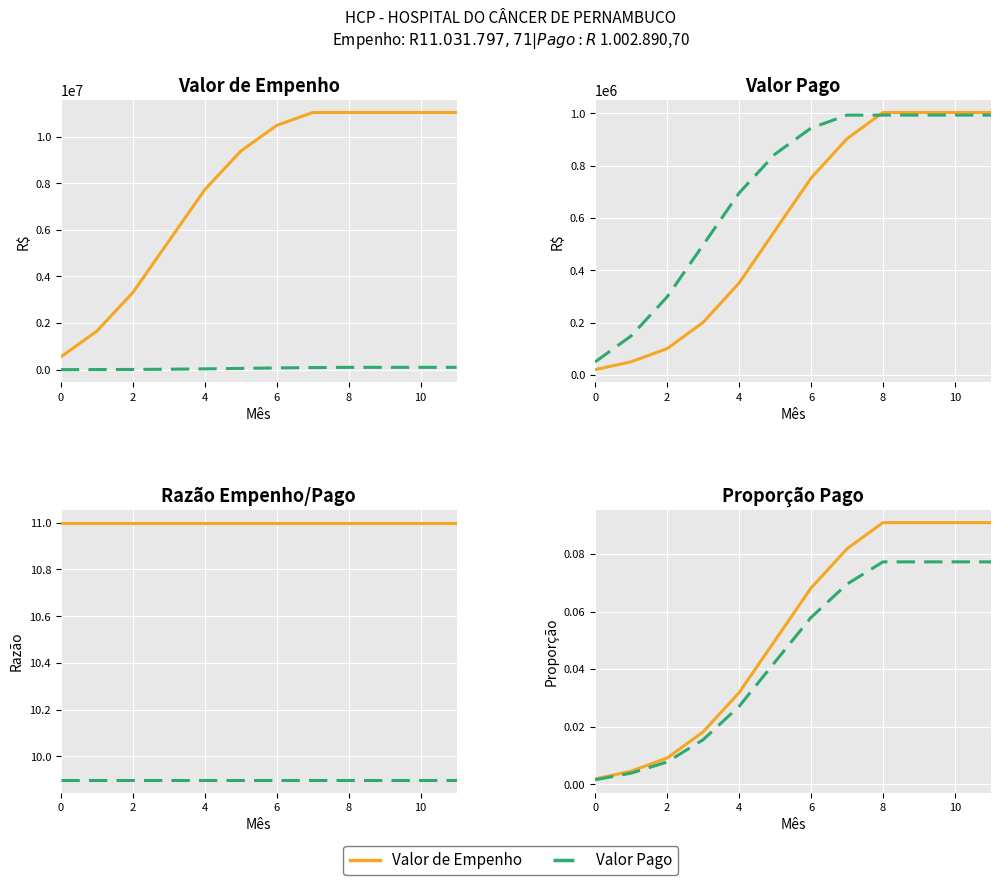

True or false: Valor de Empenho and Valor Pago cross at least once.

False